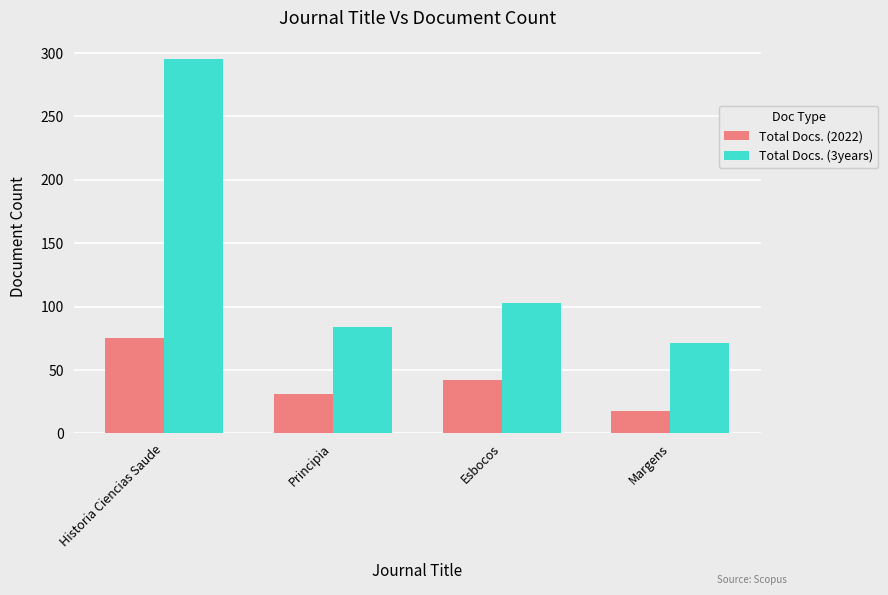

Which label corresponds to the smallest value in the chart?

Margens